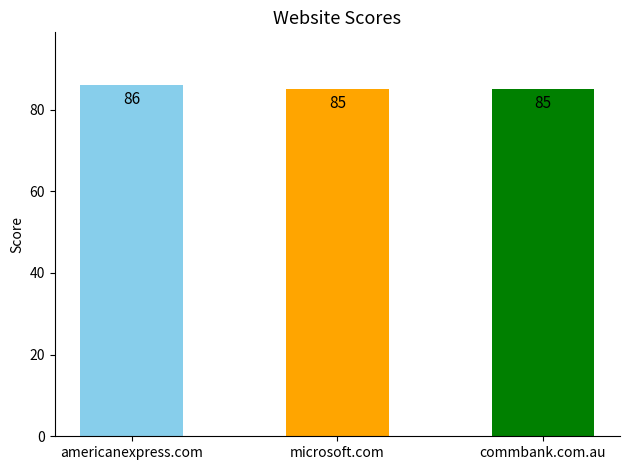

Does the chart contain stacked bars?

No